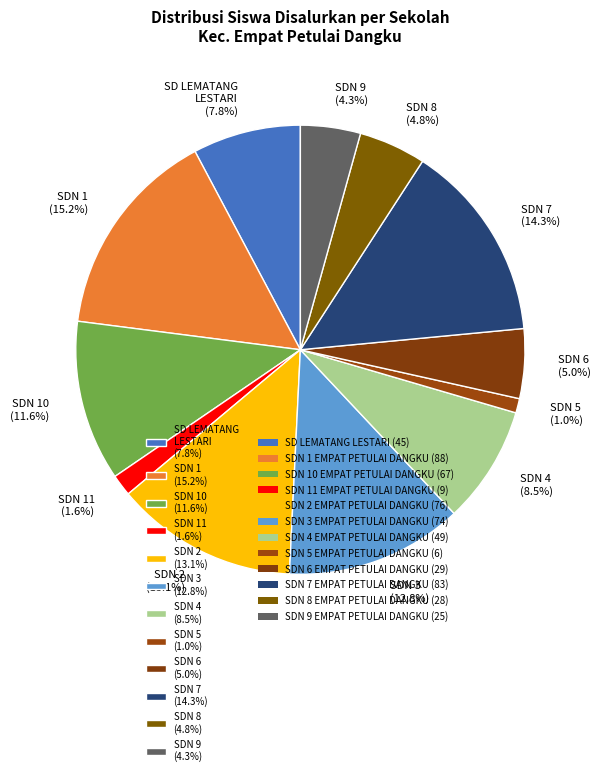

What percentage do SDN 7 (14.3%) and SDN 1 (15.2%) together represent?

29.5%